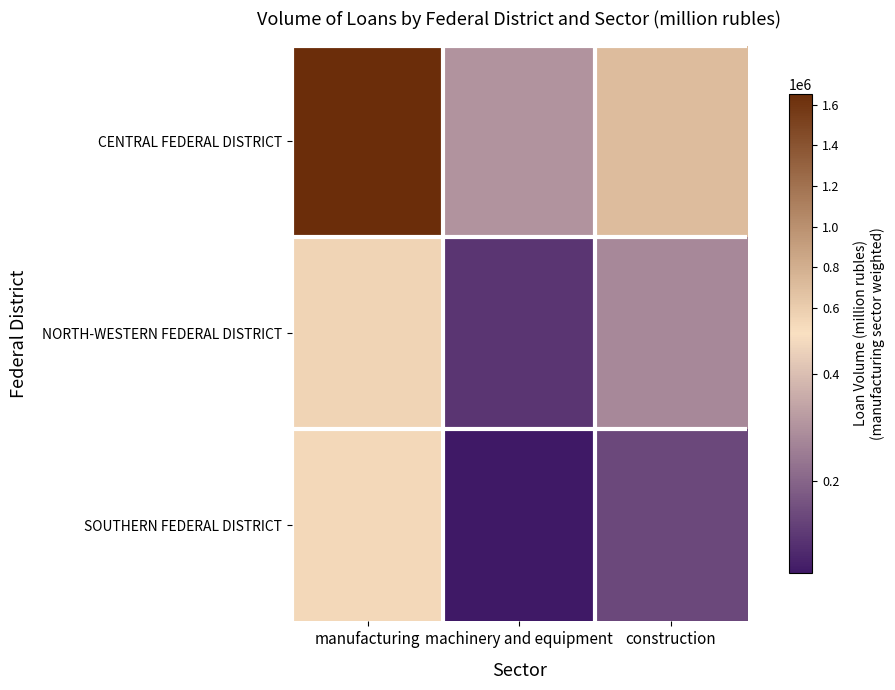

How many distinct data groups are displayed?

3